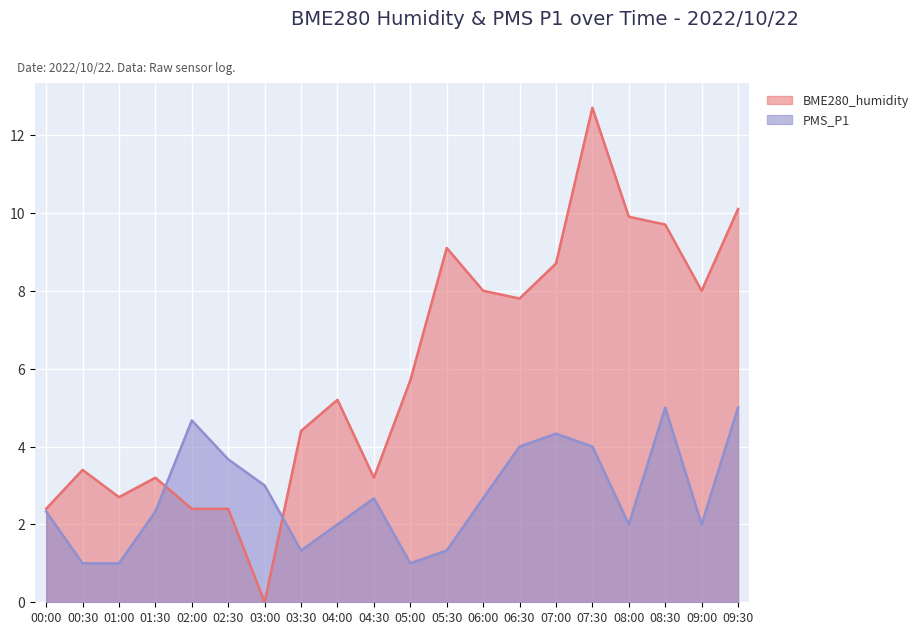

How many lines are shown in the chart?

2